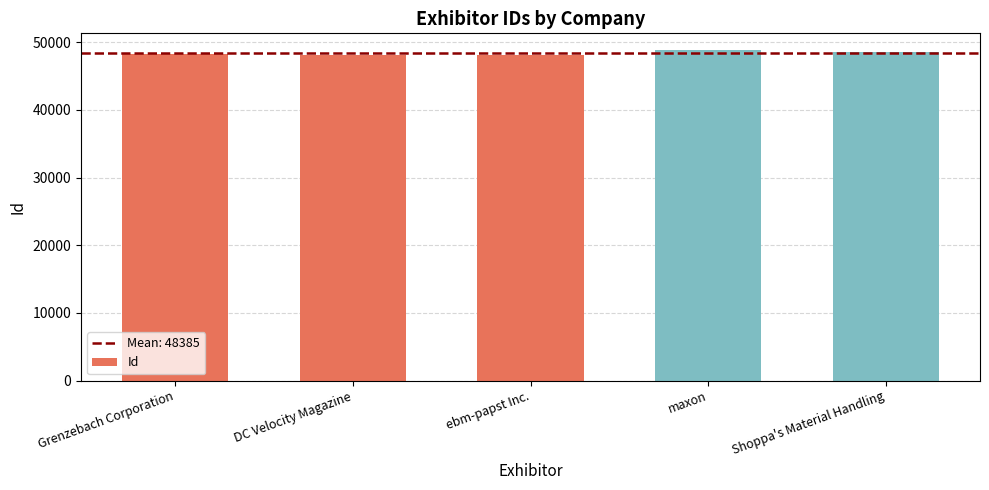

What is the label of the 4th bar from the left?

maxon